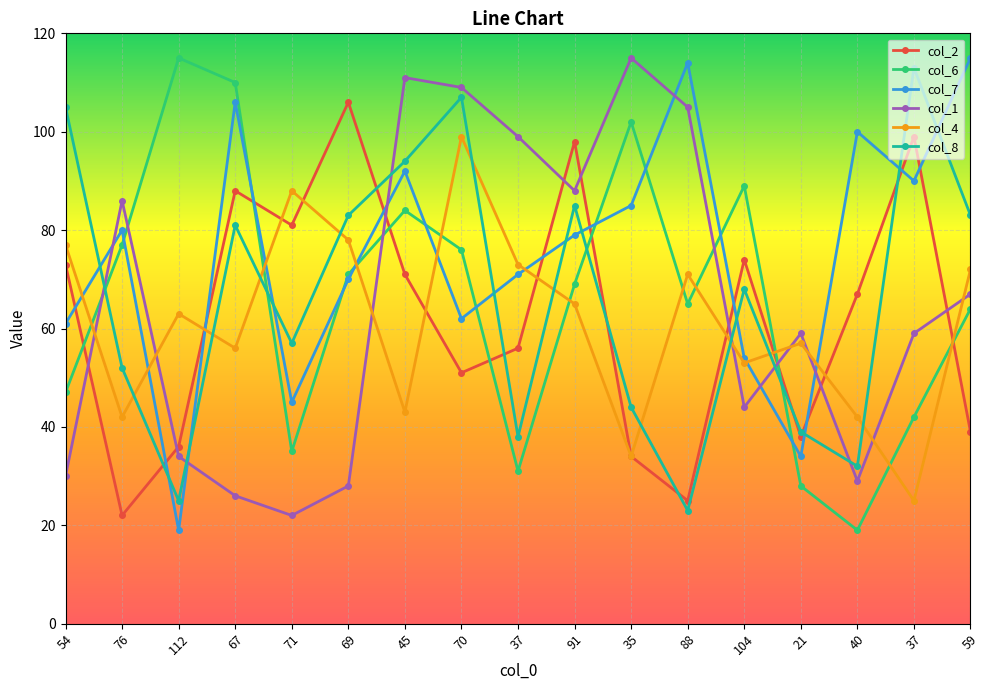

What is the difference between the col_8 values at 59 and 91?

2